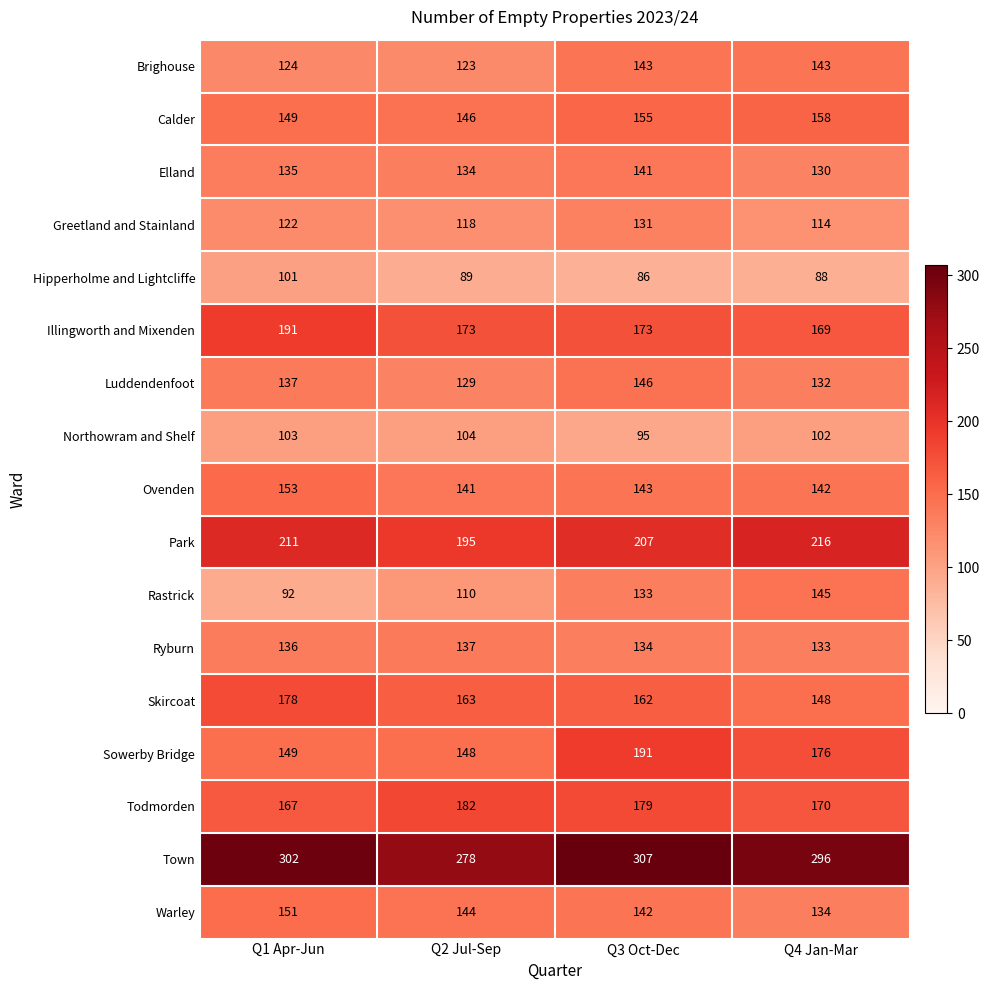

Is it true that Brighouse equals 170 at Q1 Apr-Jun?

False